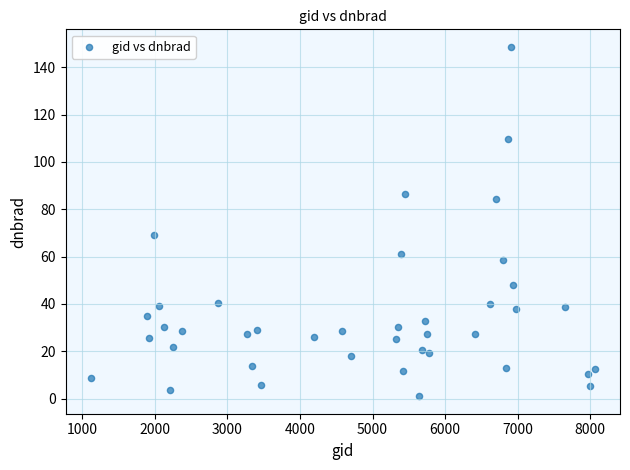

What is the range of X values (max minus min)?

6948.0